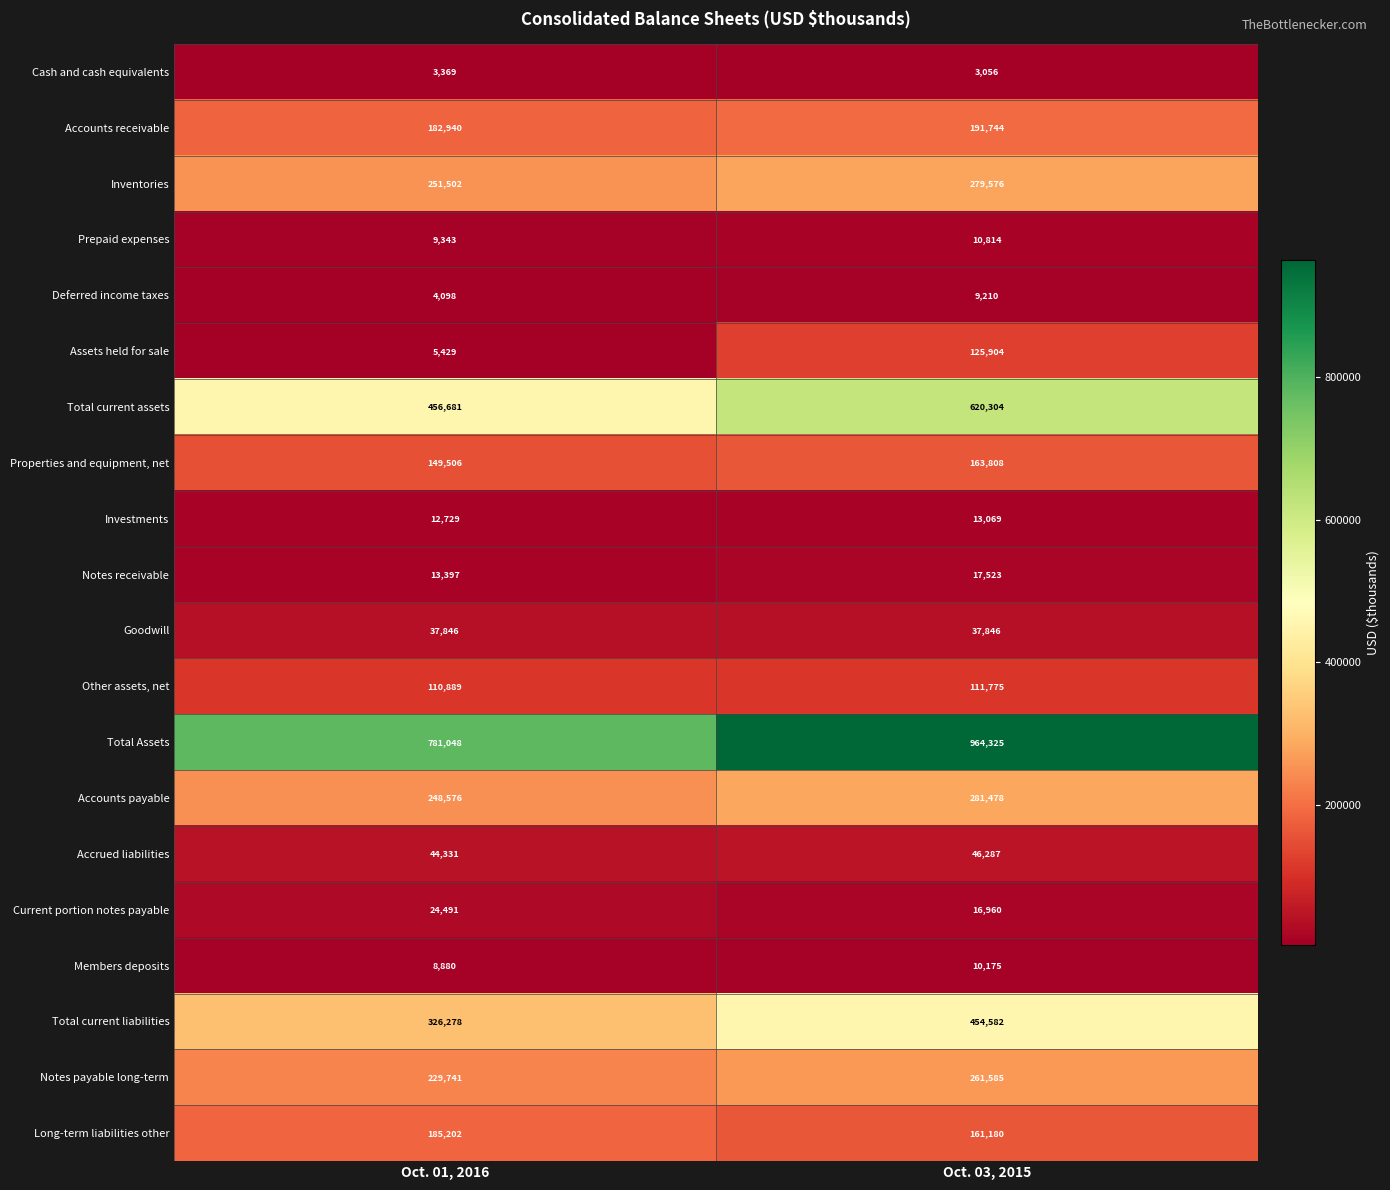

Rank the series at Oct. 01, 2016 from highest to lowest value.

Total Assets, Total current assets, Total current liabilities, Inventories, Accounts payable, Notes payable long-term, Long-term liabilities other, Accounts receivable, Properties and equipment, net, Other assets, net, Accrued liabilities, Goodwill, Current portion notes payable, Notes receivable, Investments, Prepaid expenses, Members deposits, Assets held for sale, Deferred income taxes, Cash and cash equivalents